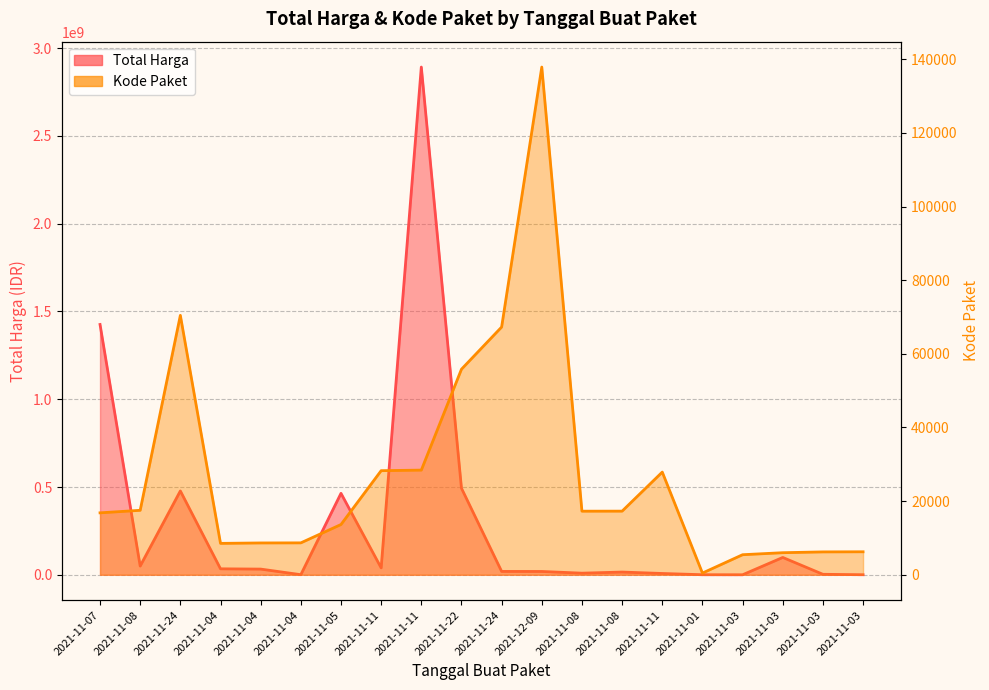

What is the minimum value for Total Harga?

78000